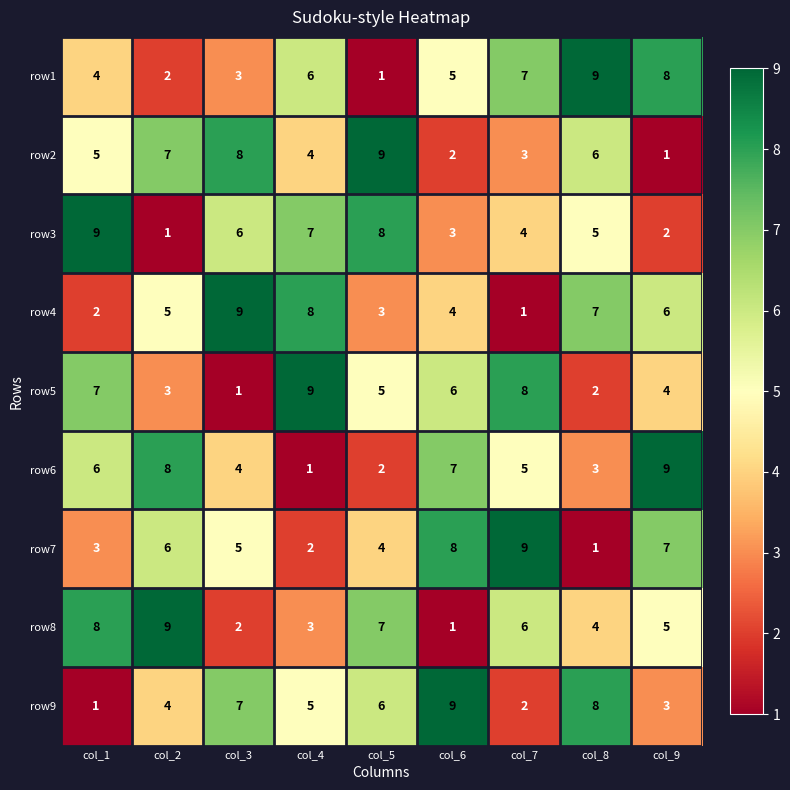

How many data points in row9 are less than 5?

4